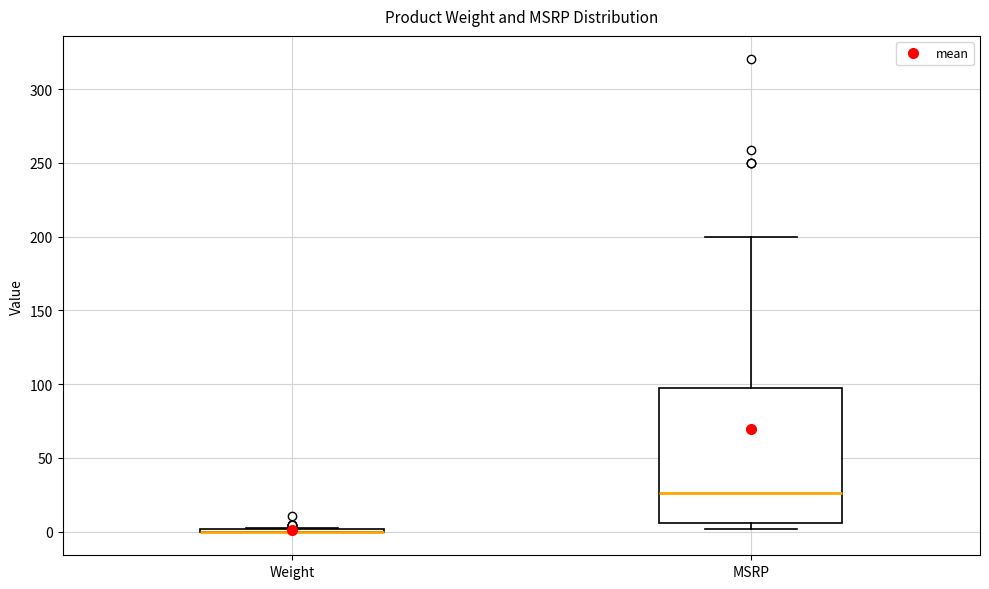

Reading left to right, transcribe this box plot: for each box, give where its median line is, the range the box spans, and where its two whiskers end, as read against the y-axis. The values are not printed on the chart, so give them approximately, as read against the axis.

Weight: box collapsed to a line at 0, whiskers 0 to 0
MSRP: median 25, box 5 to 95, whiskers 0 to 200